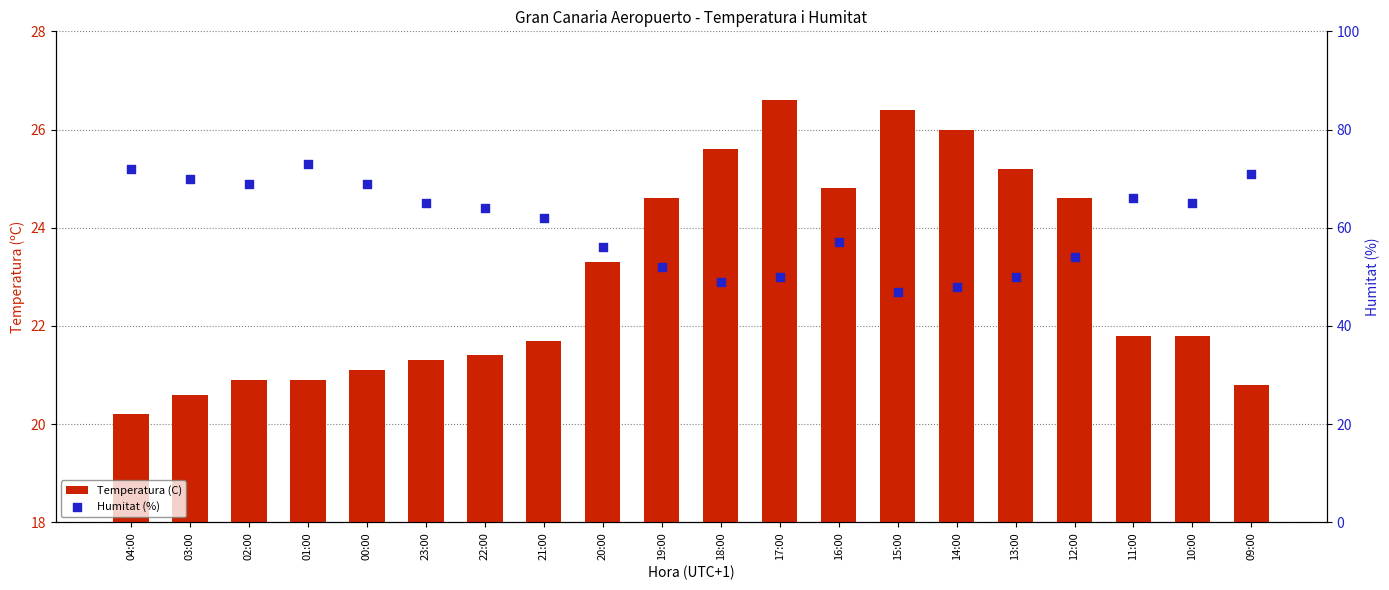

Which series reaches the maximum Y coordinate?

Humitat (%)